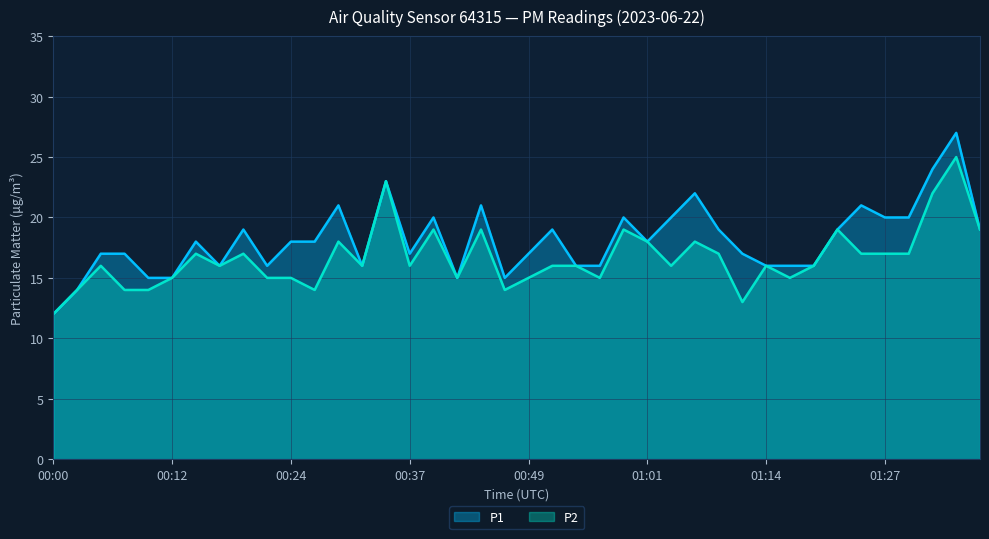

True or false: P2 and P1 intersect in this chart.

False